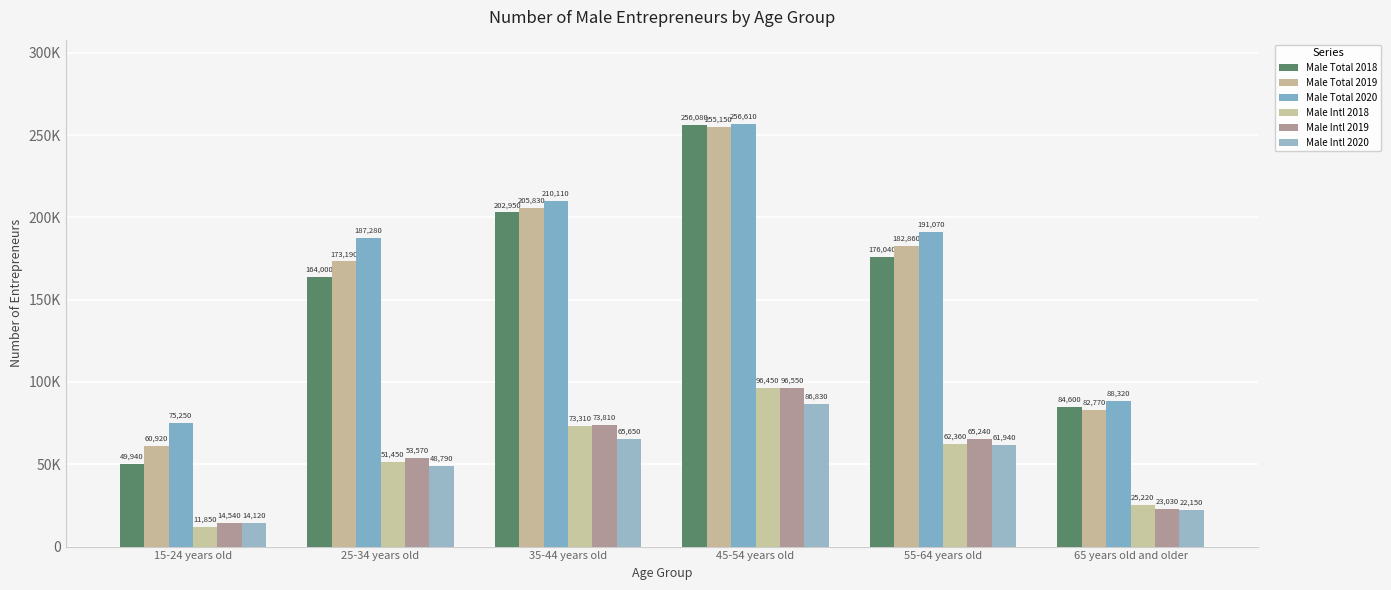

What is the value of the Male Intl 2019 bar at the 2nd from the left?

53570